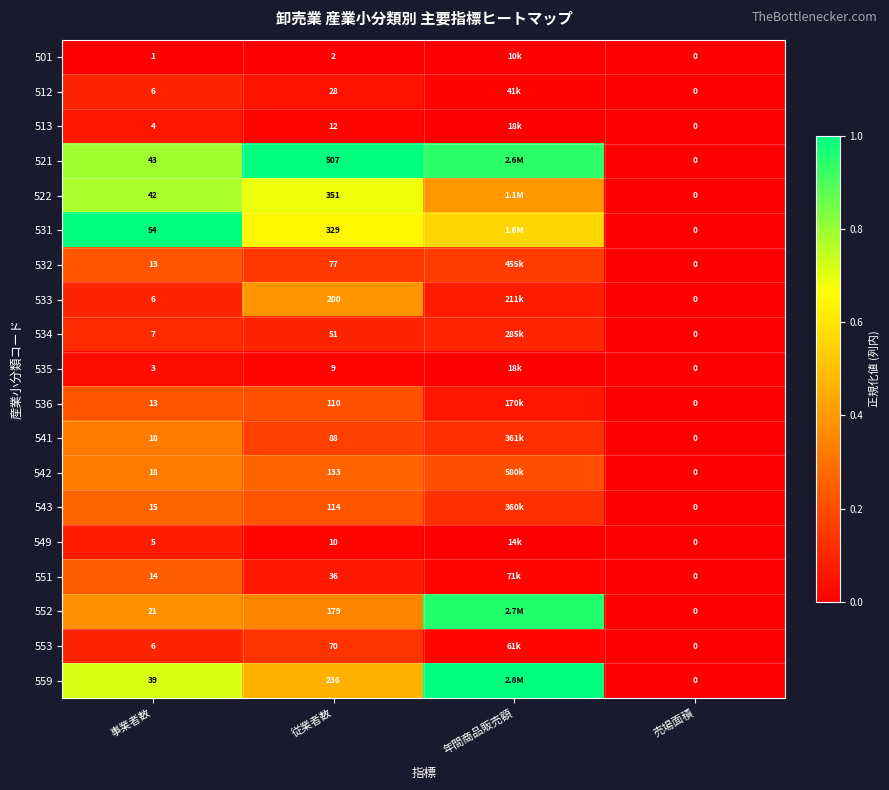

Is the value of 552 at 売場面積 greater than the value of 522 at 従業者数?

No